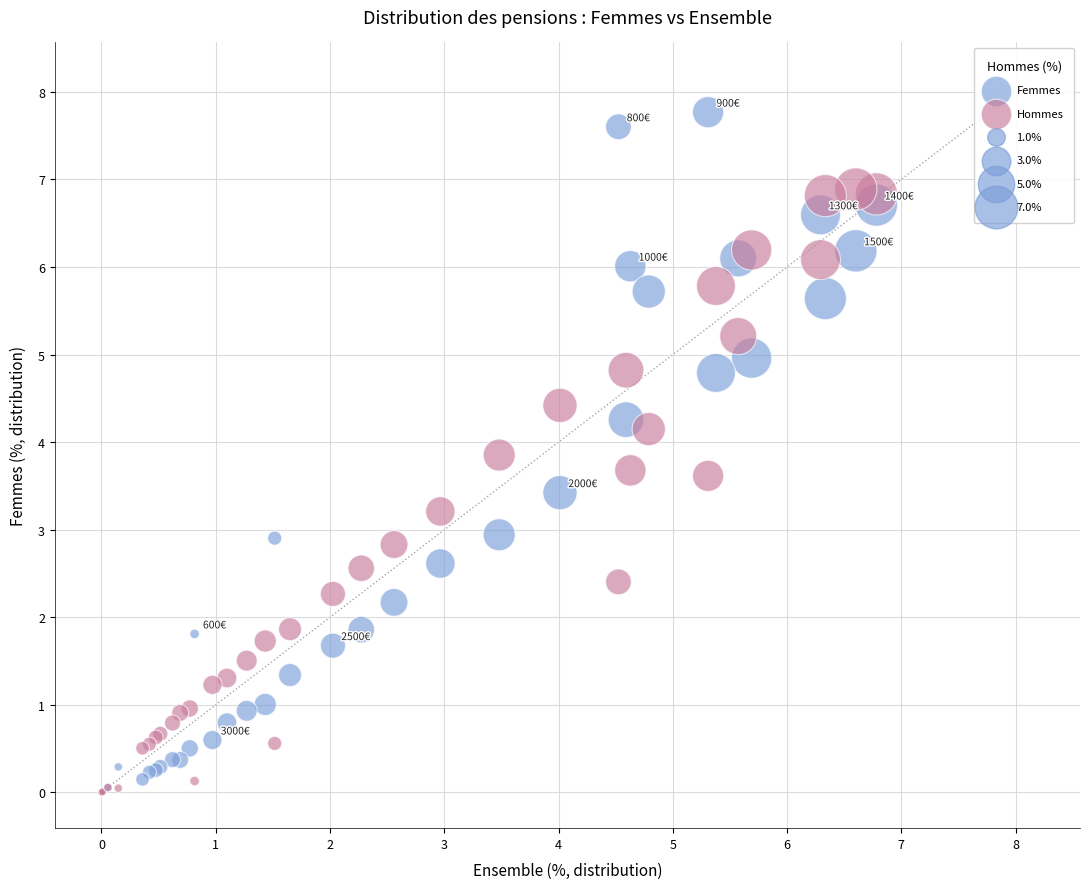

Which series has the widest spread of Y values?

Femmes